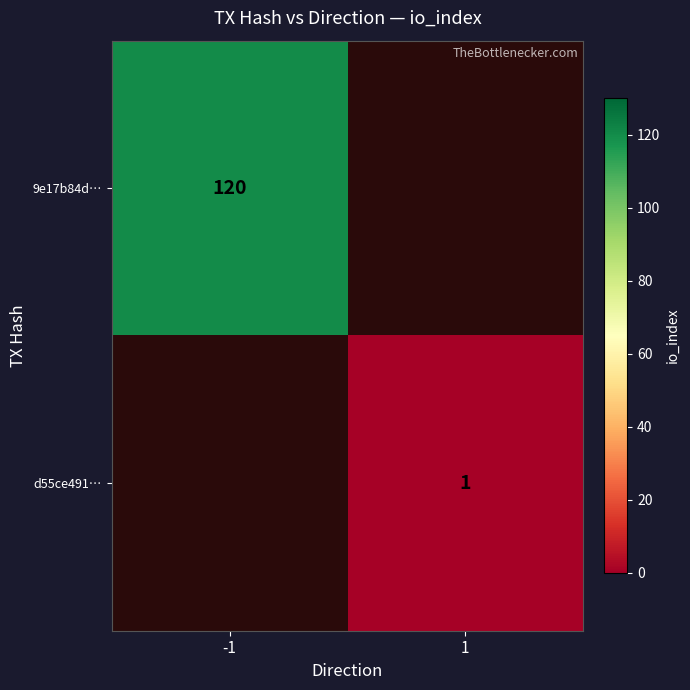

The d55ce491… series shows 1 at 1. True or false?

True